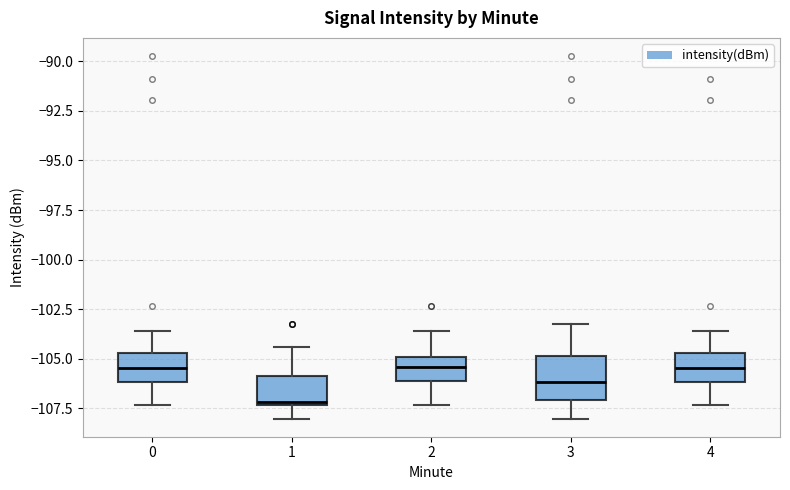

Reading left to right, transcribe this box plot: for each box, give where its median line is, the range the box spans, and where its two whiskers end, as read against the y-axis. The values are not printed on the chart, so give them approximately, as read against the axis.

0: median -105.5, box -106.0 to -104.5, whiskers -107.5 to -103.5
1: median -107.0, box -107.5 to -106.0, whiskers -108.0 to -104.5
2: median -105.5, box -106.0 to -105.0, whiskers -107.5 to -103.5
3: median -106.0, box -107.0 to -105.0, whiskers -108.0 to -103.0
4: median -105.5, box -106.0 to -104.5, whiskers -107.5 to -103.5